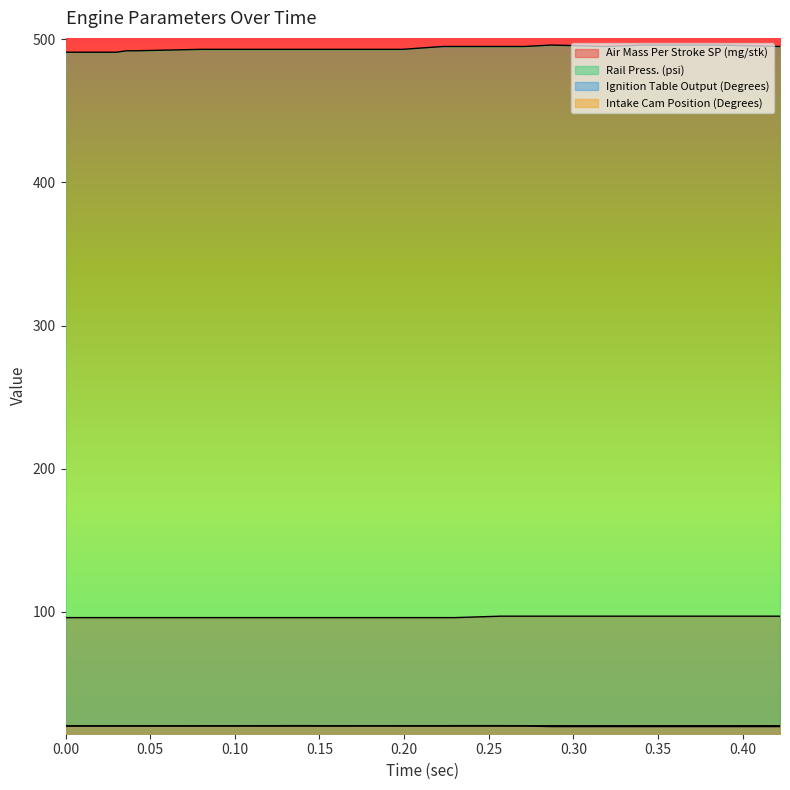

What is the value of the Rail Press. (psi) point at the 7th from the left?

493.0